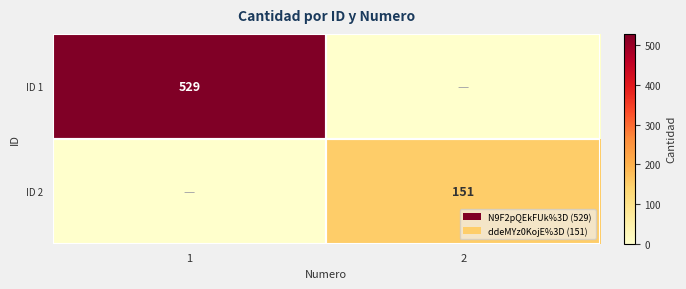

True or false: ID 1 has a value of 192 at 1.

False